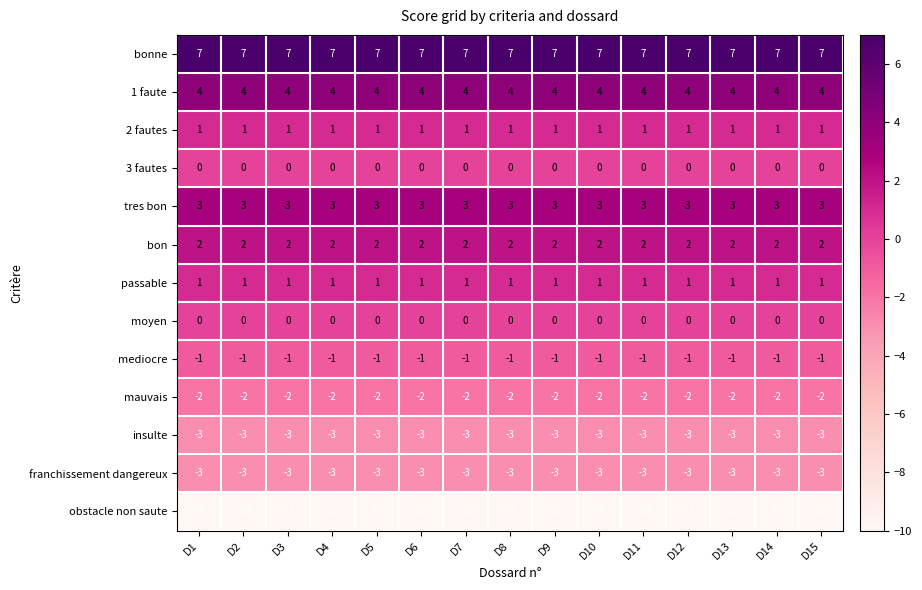

The franchissement dangereux series shows -3 at D15. True or false?

True